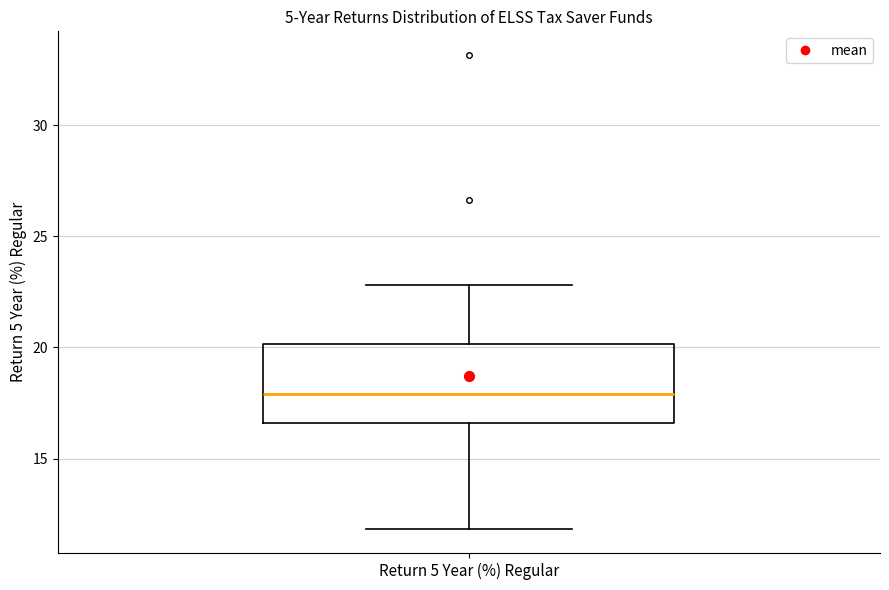

Transcribe this box plot: give where the median line is, the range the box spans, and where the two whiskers end, as read against the y-axis. The values are not printed on the chart, so give them approximately, as read against the axis.

median 18.0, box 16.5 to 20.0, whiskers 12.0 to 23.0